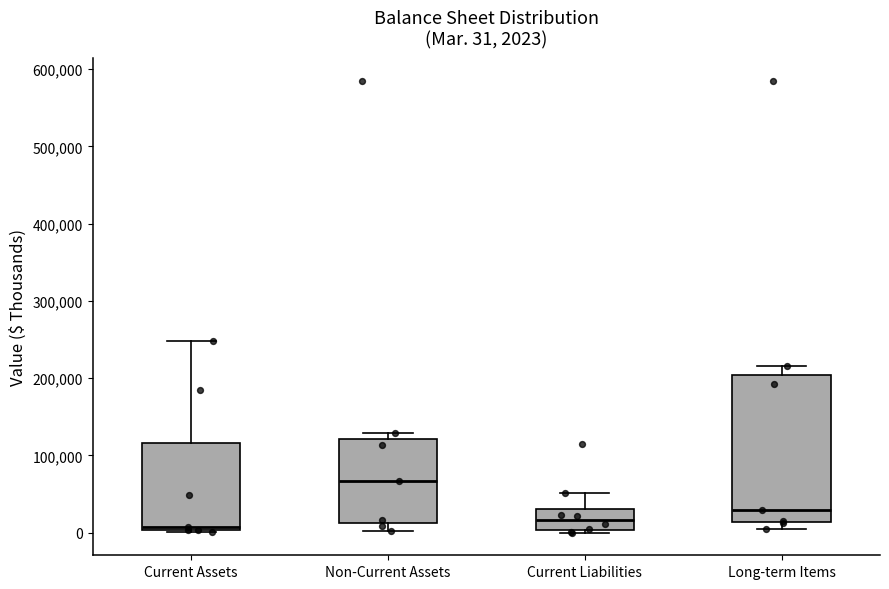

Which box has the highest median line?

Non-Current Assets